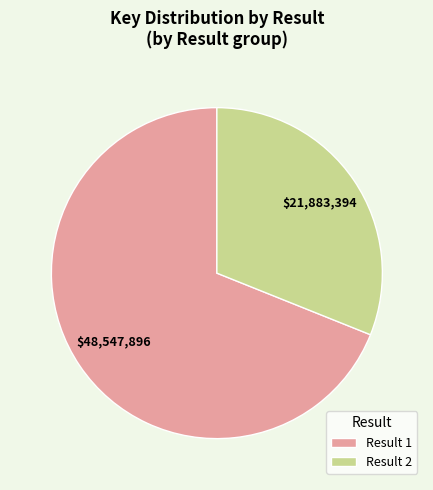

Between Result 2 and Result 1, which is larger?

Result 1